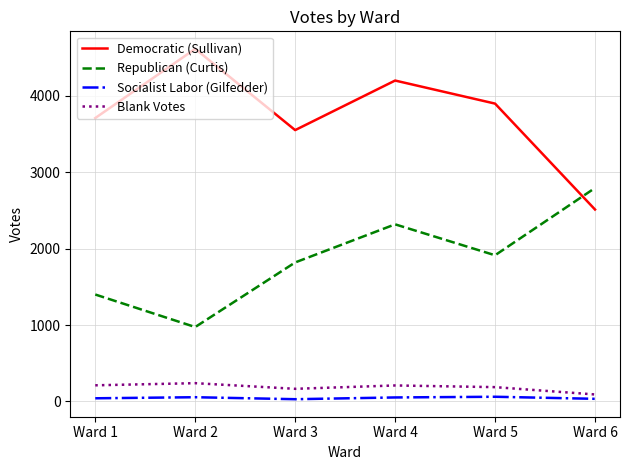

What is the maximum value shown in the chart?

4617